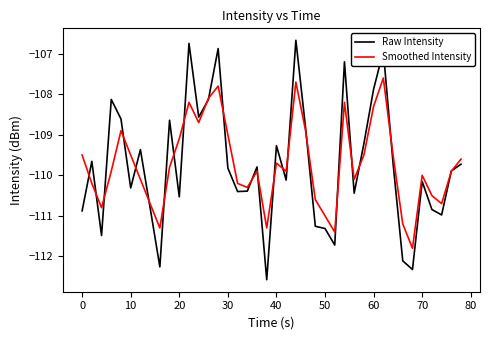

Does the chart have visible grid lines?

No